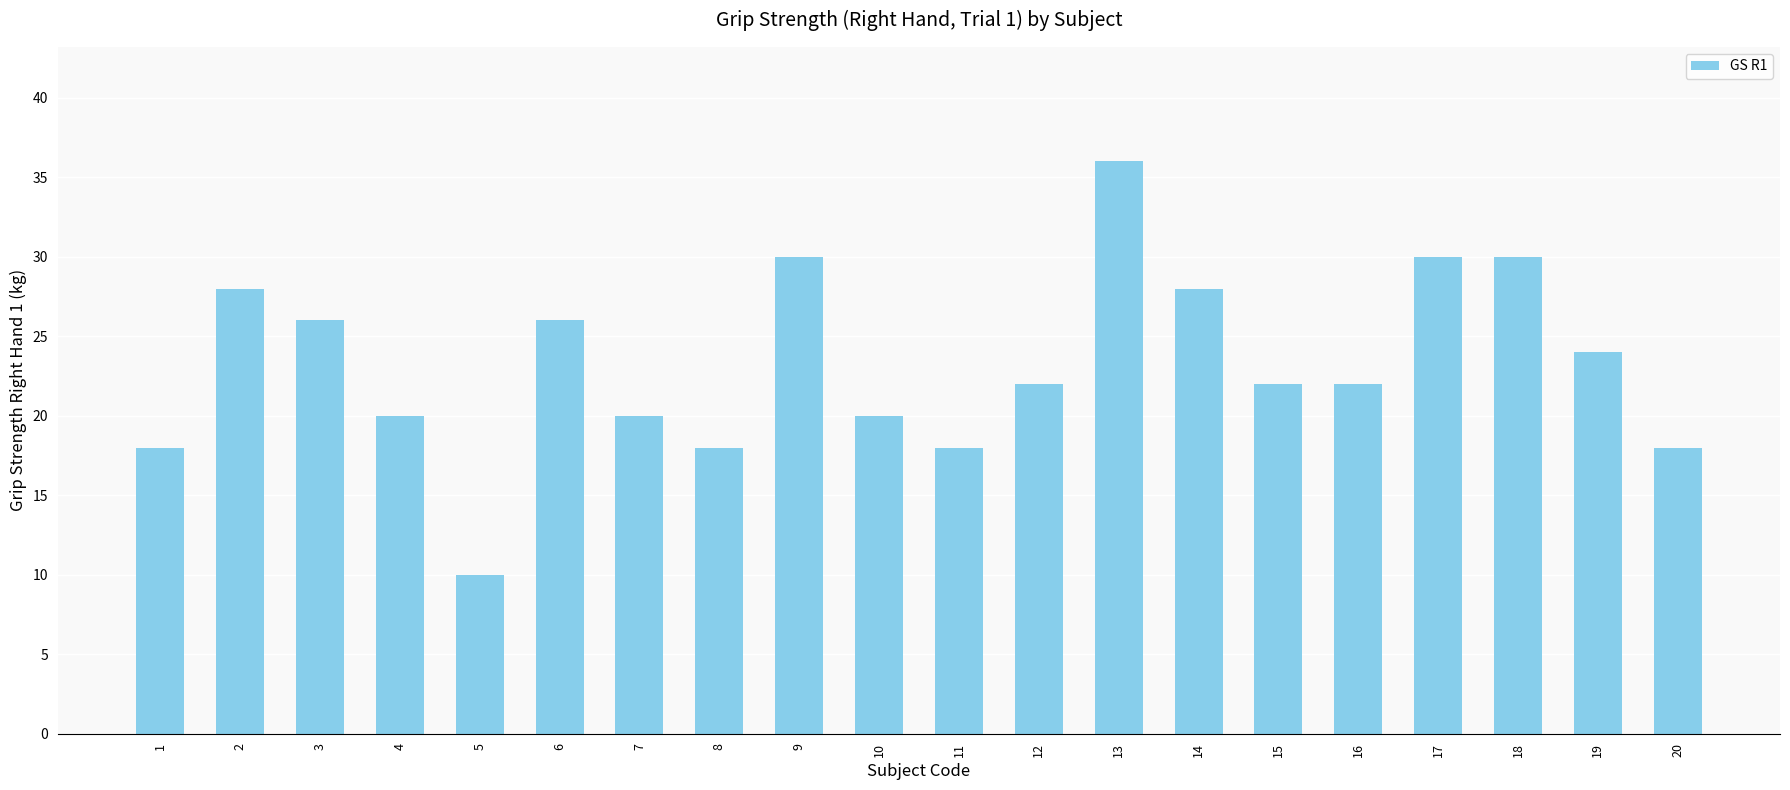

What is the change in value from 1 to 19?

+6